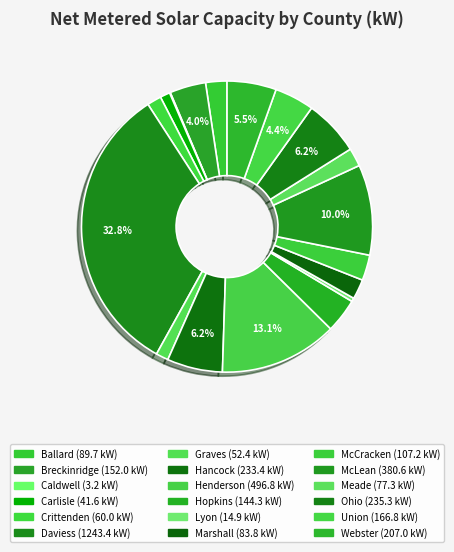

Is there a majority slice in this chart?

No